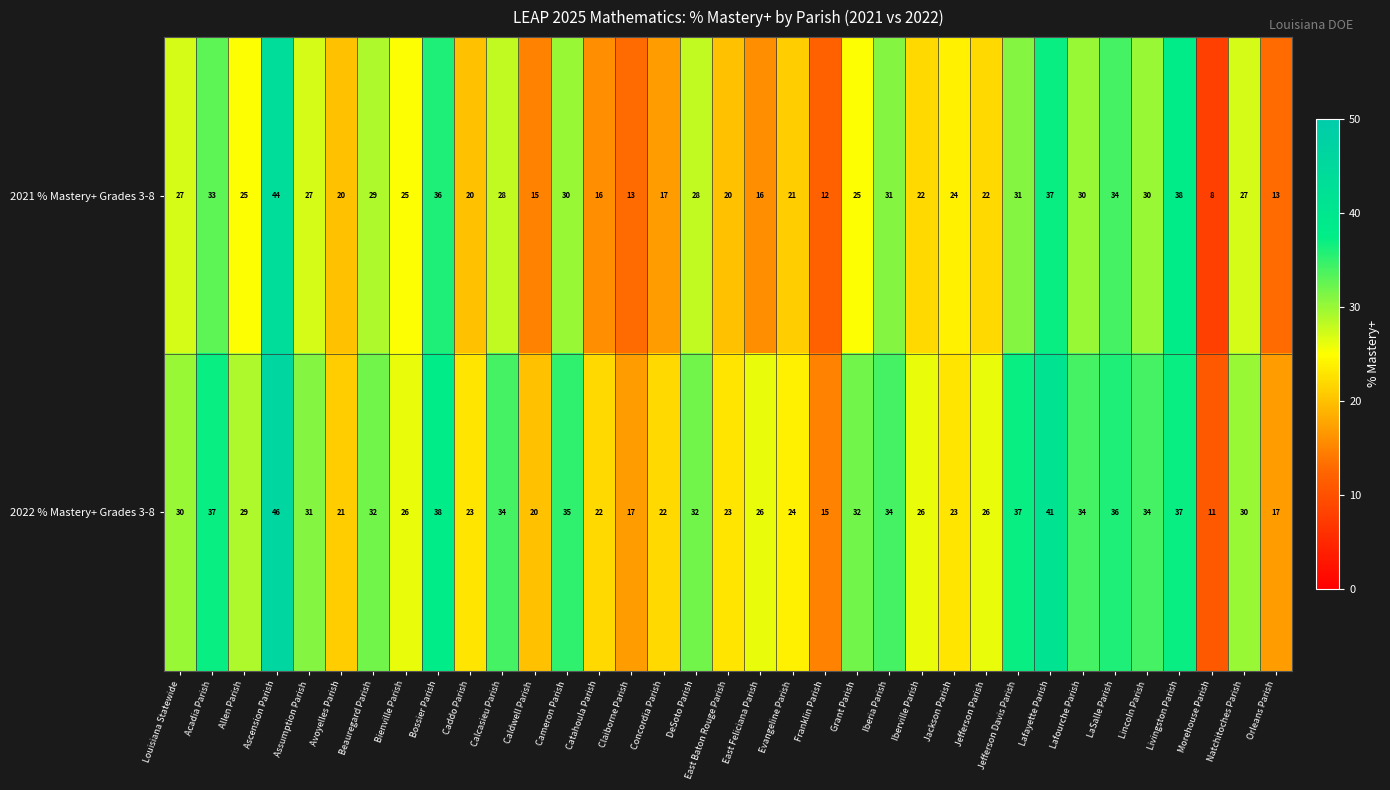

Is it true that 2022 % Mastery+ Grades 3-8 equals 21 at Beauregard Parish?

False